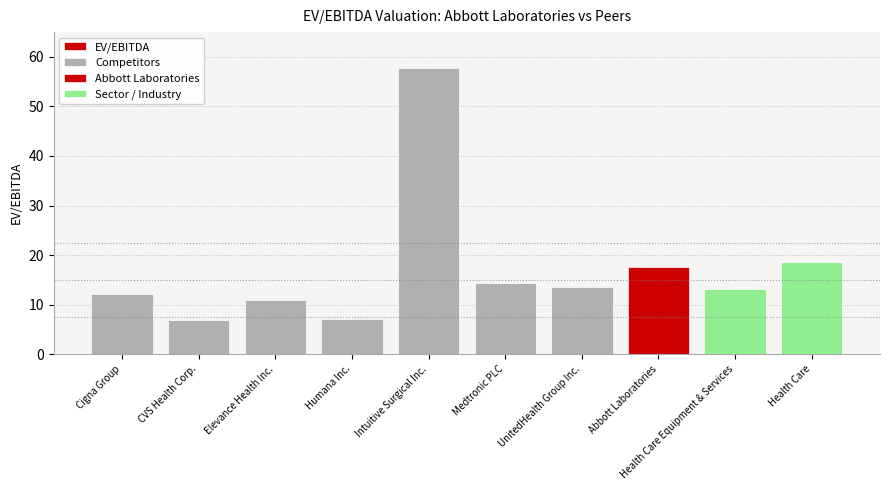

The chart shows a value of 13.1 at Health Care Equipment & Services. True or false?

True